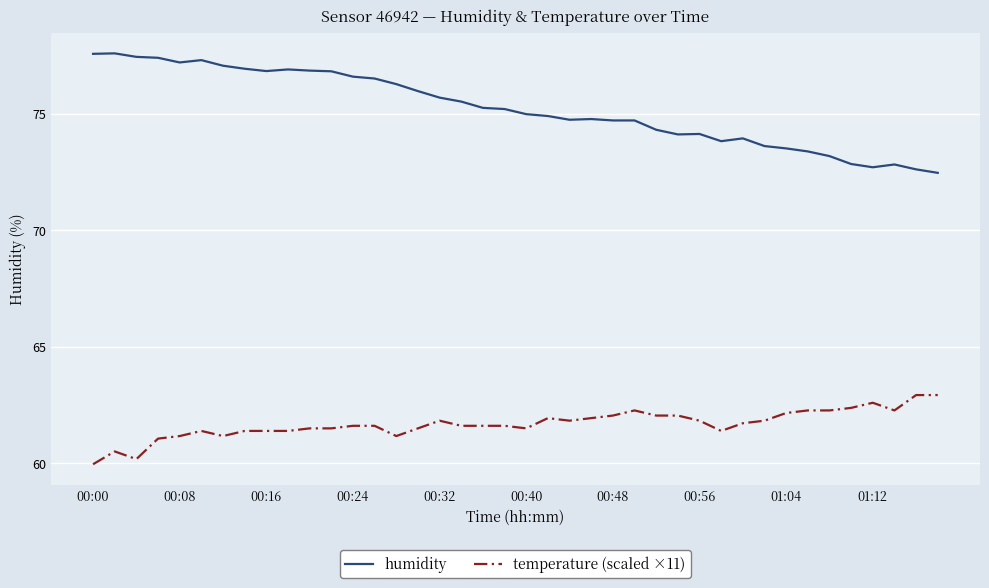

Which series has the largest total across all categories?

humidity